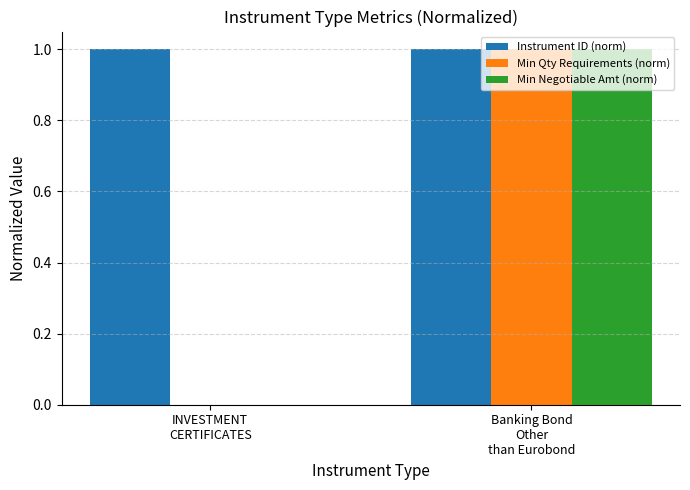

What is the sum of all Min Negotiable Amt (norm) values?

1.0